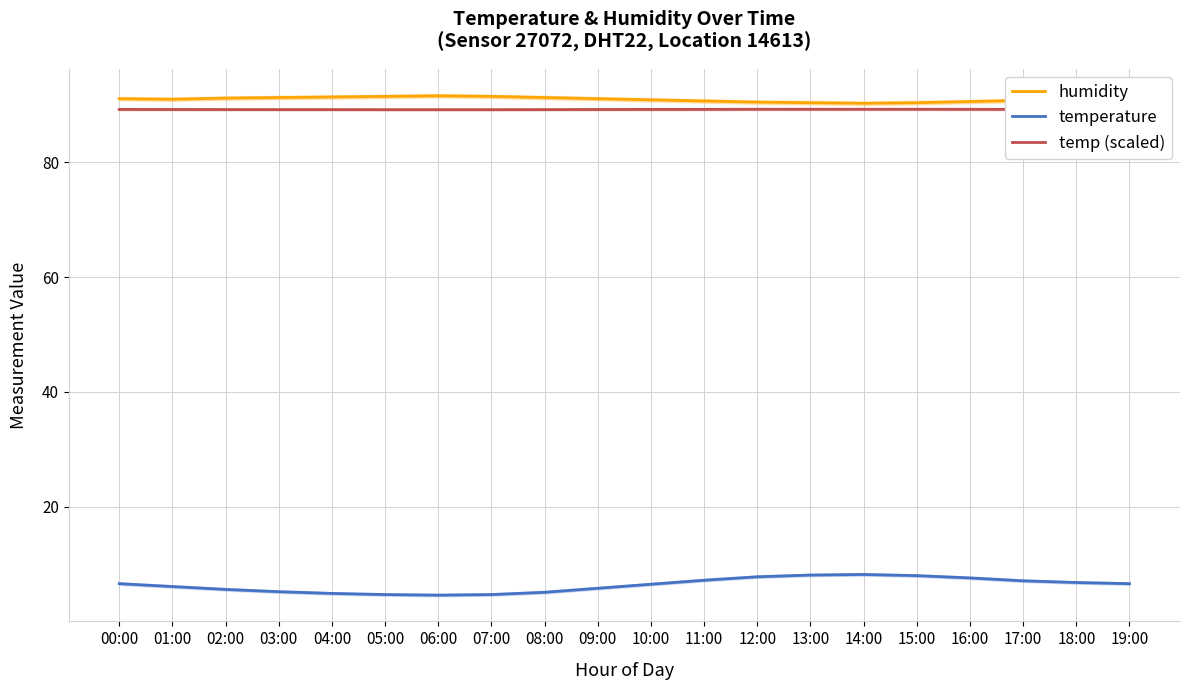

Which series has the largest range (max minus min)?

temperature